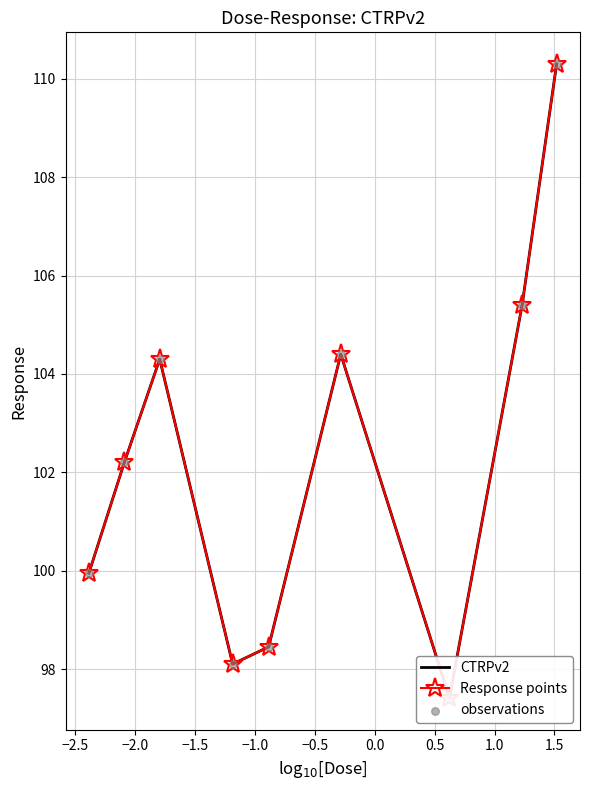

At how many categories does at least one series exceed 101?

5